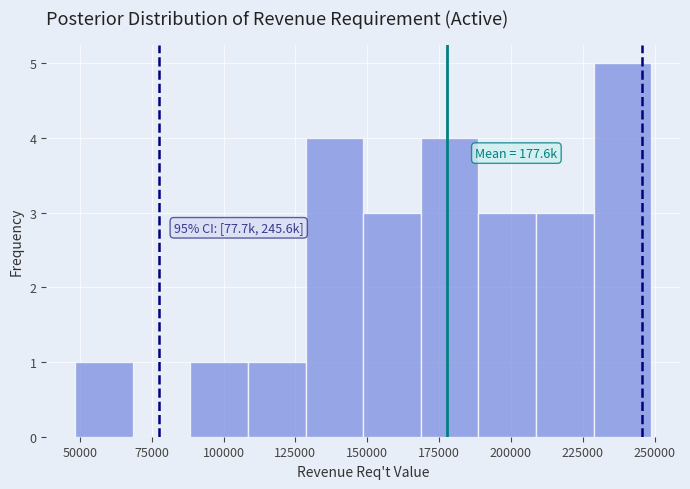

Over which range of the x-axis is the bar tallest?

230000 to 250000